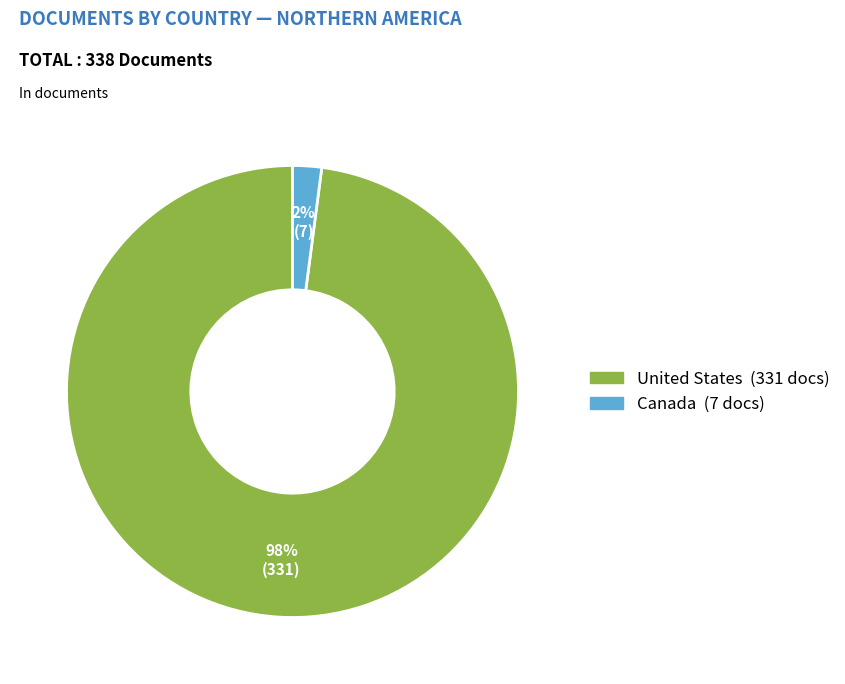

Combined, do Canada and United States account for over 50%?

Yes